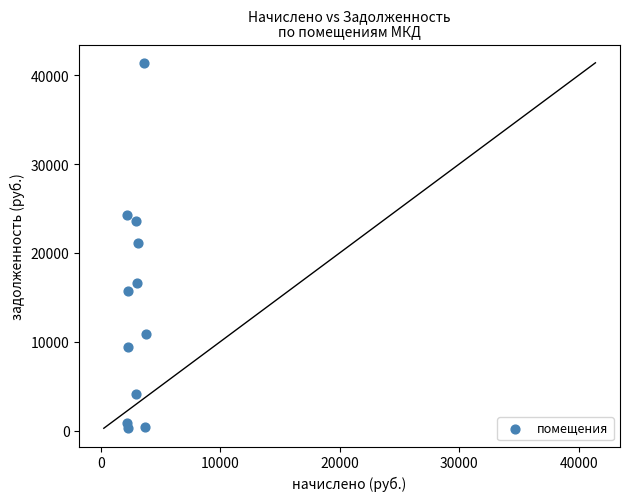

What is the average X value?

2867.8